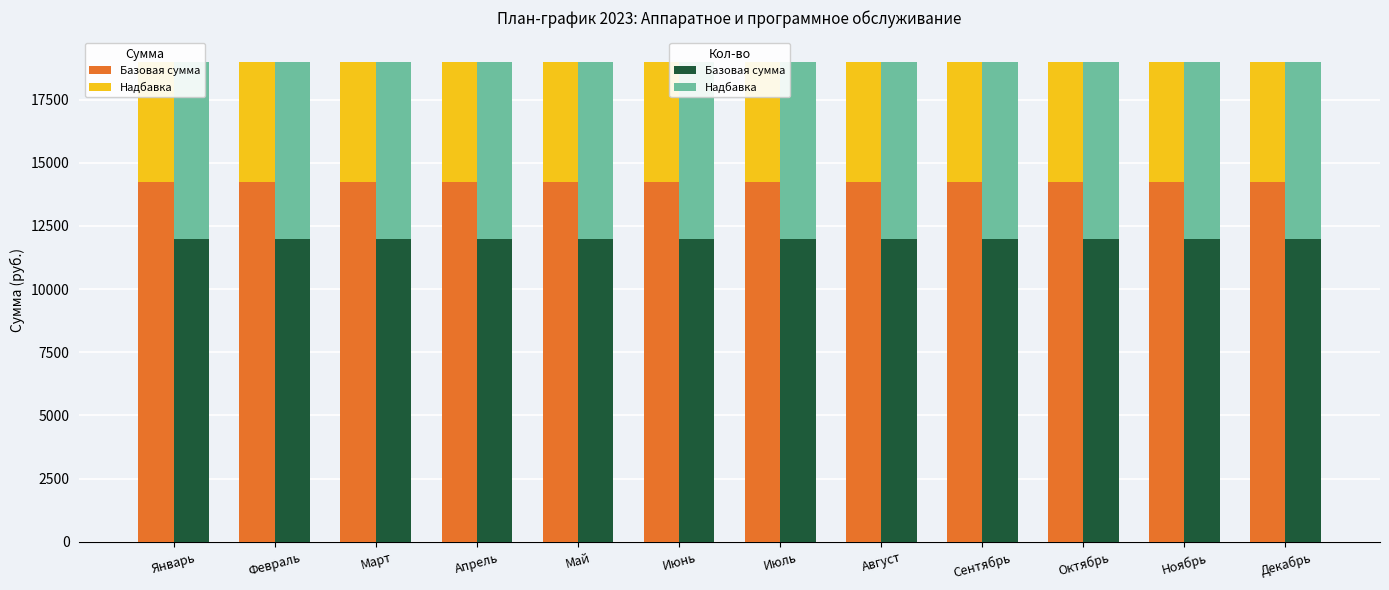

At Март, list the series in order from smallest to largest.

Надбавка, Базовая сумма